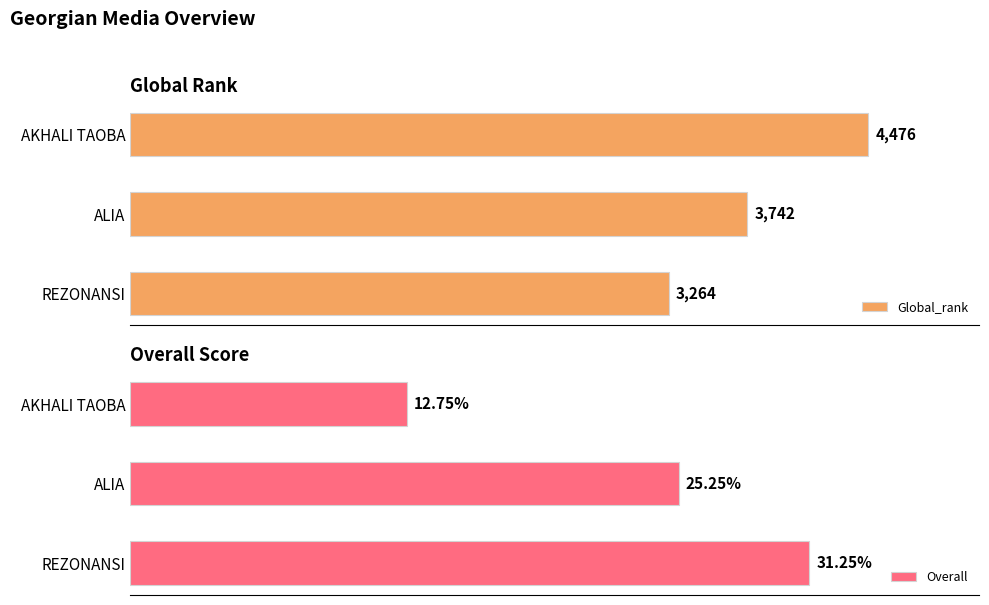

What is the value of the Global_rank bar at the 2nd from the left?

3742.0